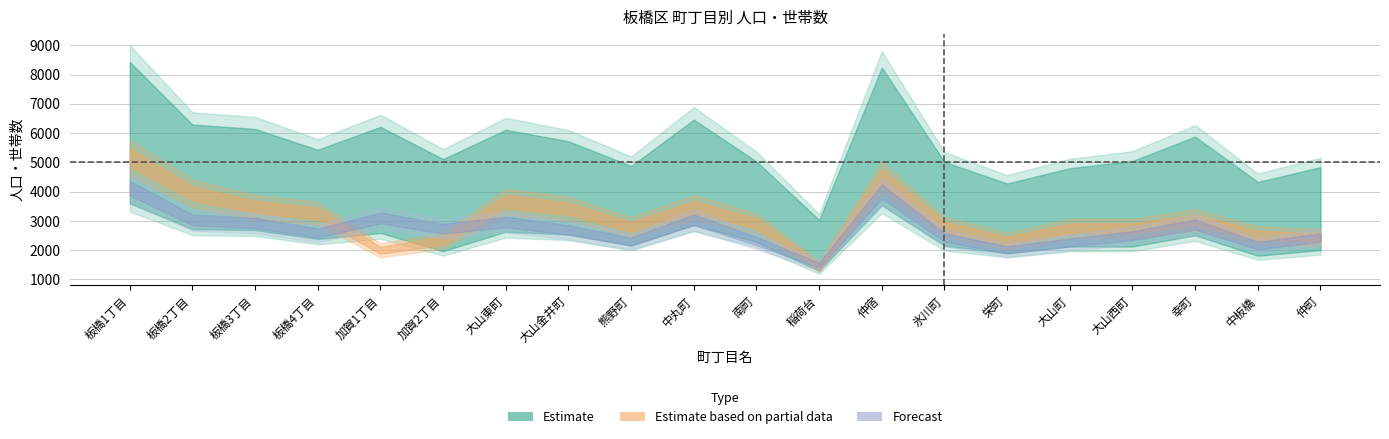

What is the value of the 世帯数 point at the 8th from the left?

3418